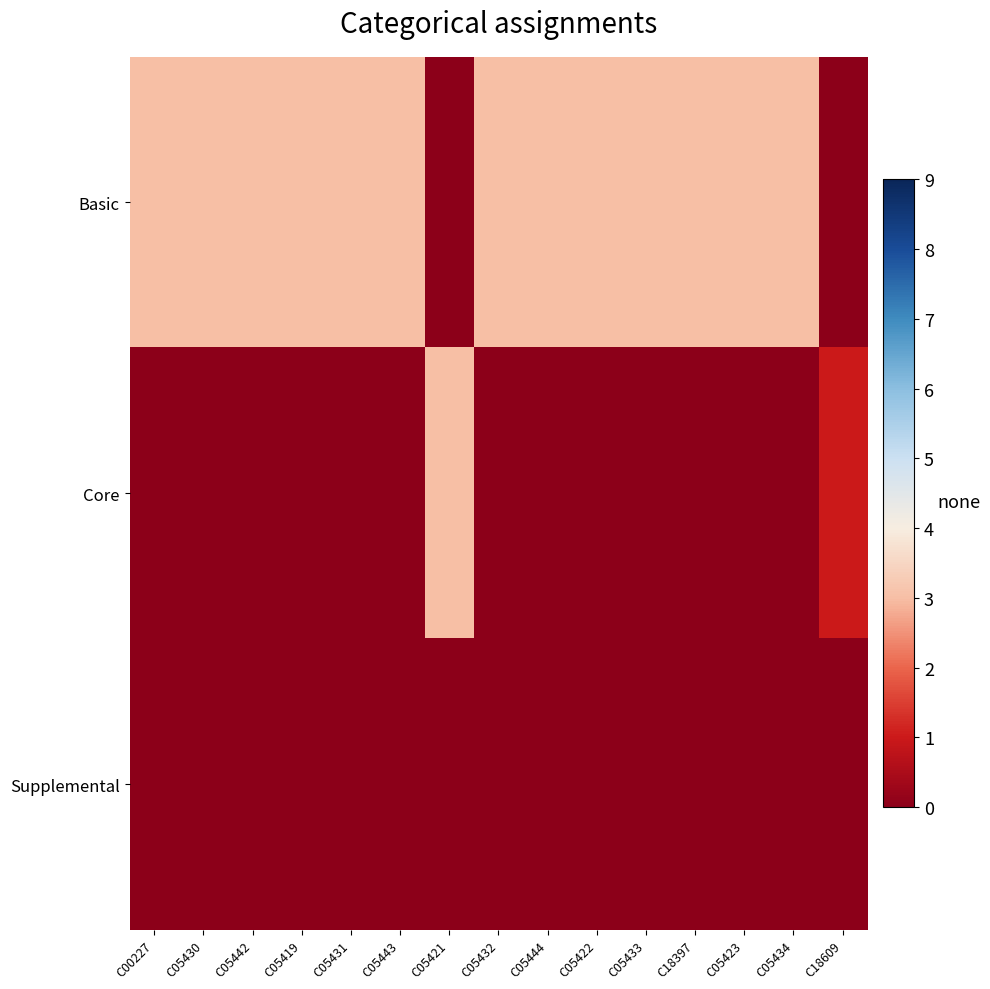

Rank the series at C05433 from highest to lowest value.

Basic, Core, Supplemental